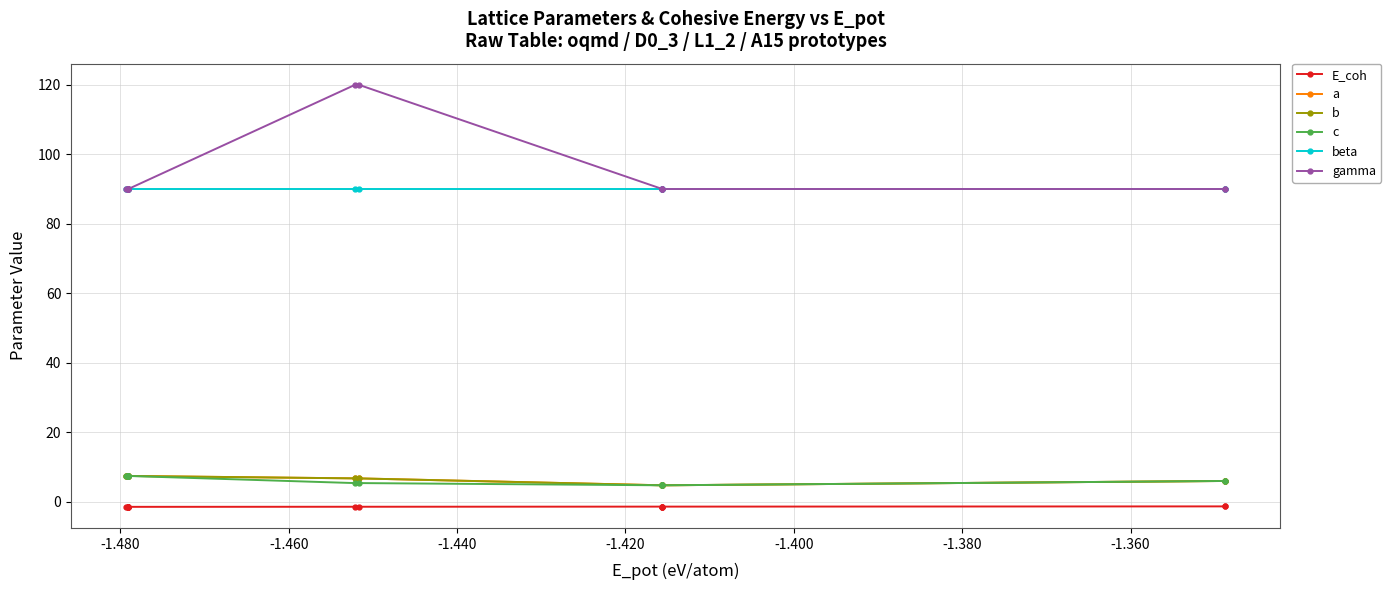

What is the lowest value of the c series?

4.7